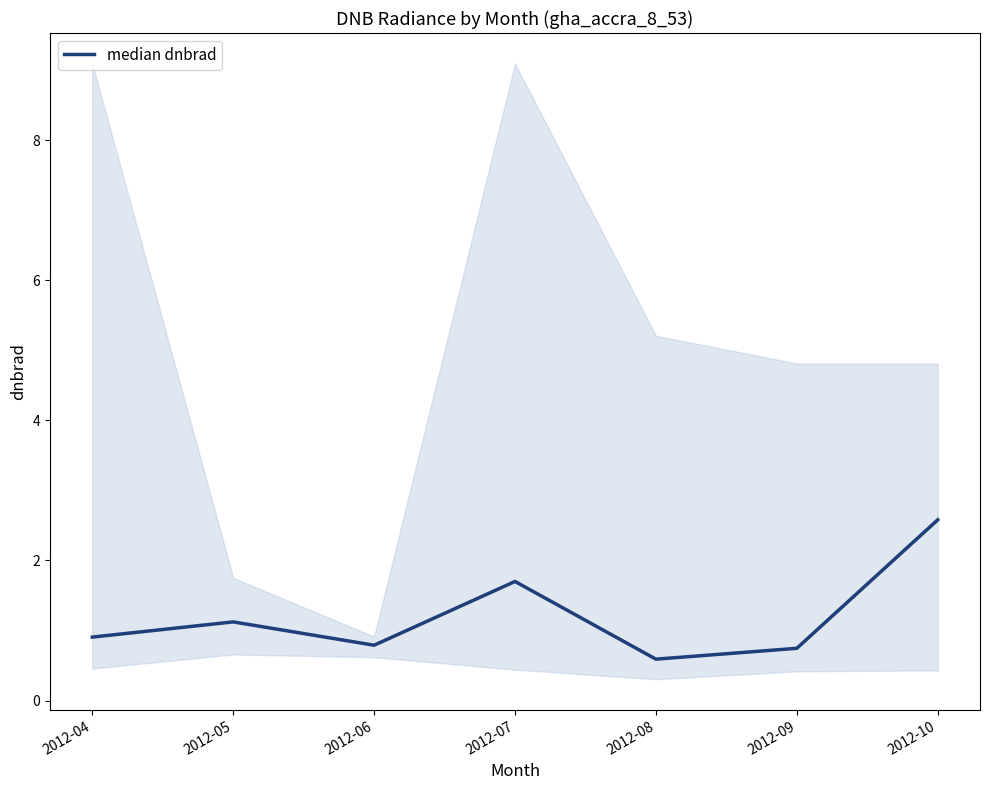

Is it true that the value at 2012-08 is 0.4?

False